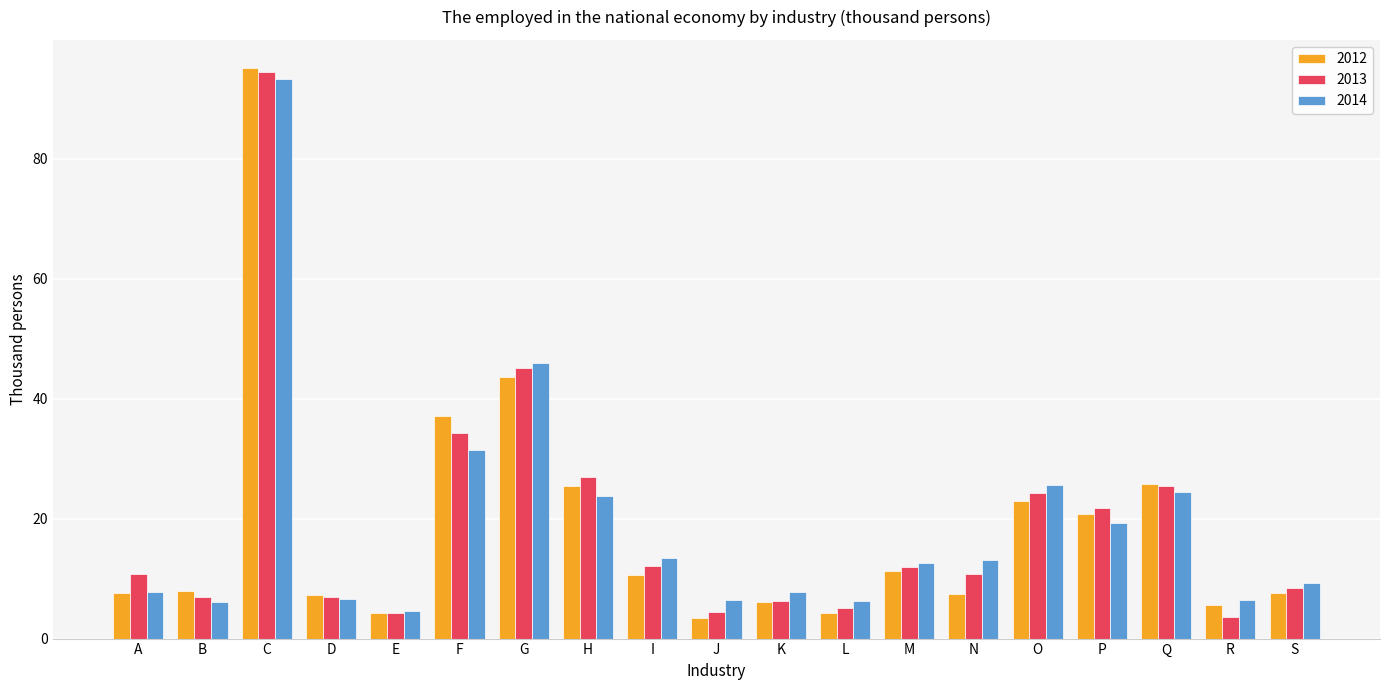

What are all the series names shown in the legend?

2012, 2013, 2014